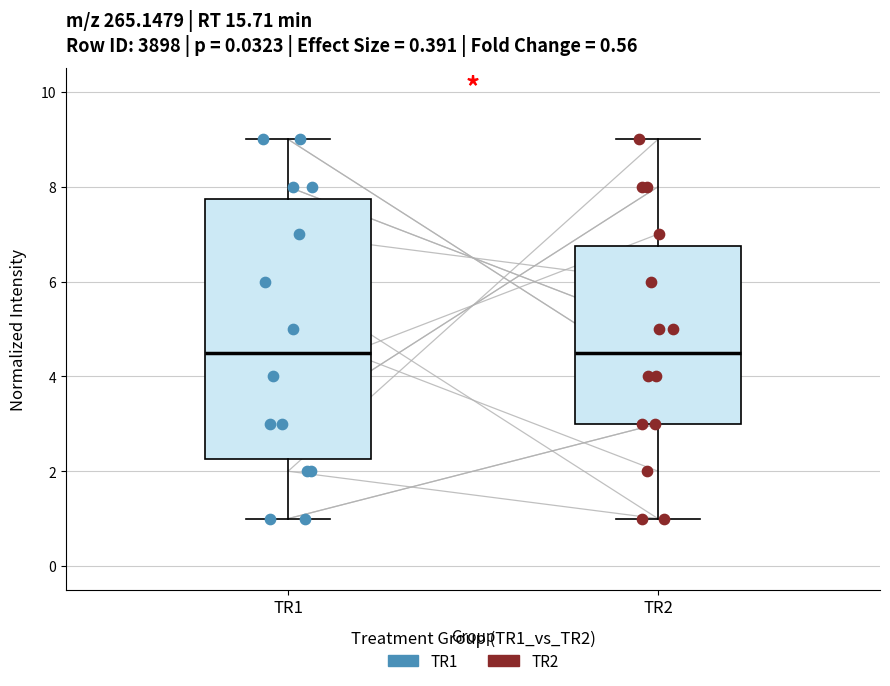

Reading left to right, transcribe this box plot: for each box, give where its median line is, the range the box spans, and where its two whiskers end, as read against the y-axis. The values are not printed on the chart, so give them approximately, as read against the axis.

TR1: median 4.6, box 2.2 to 7.8, whiskers 1.0 to 9.0
TR2: median 4.6, box 3.0 to 6.8, whiskers 1.0 to 9.0